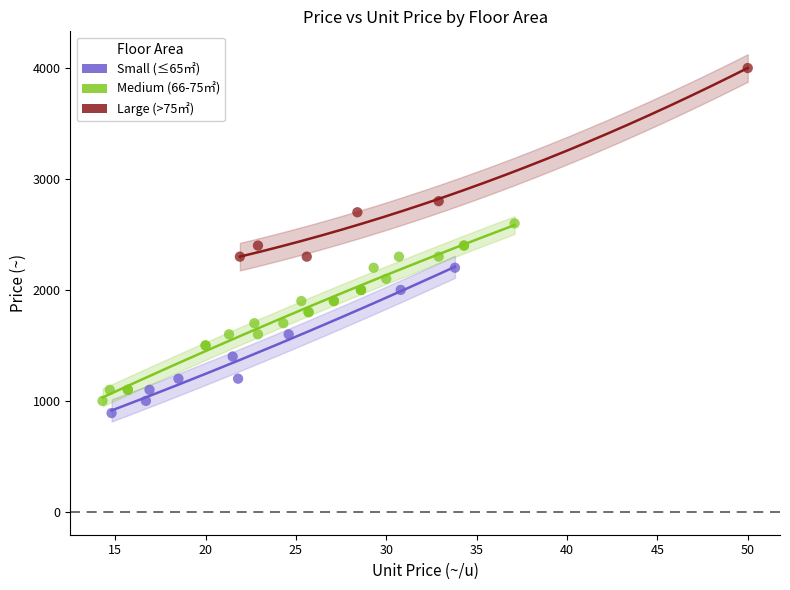

Which series contains the highest Y value?

Large (>75㎡)